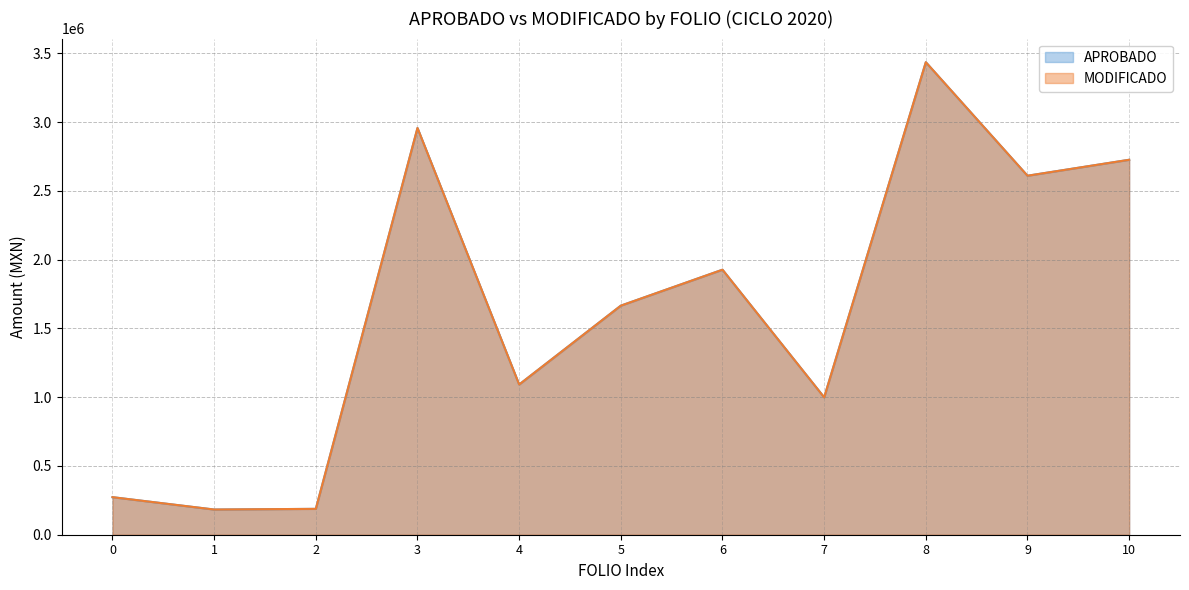

Does the chart have visible grid lines?

Yes